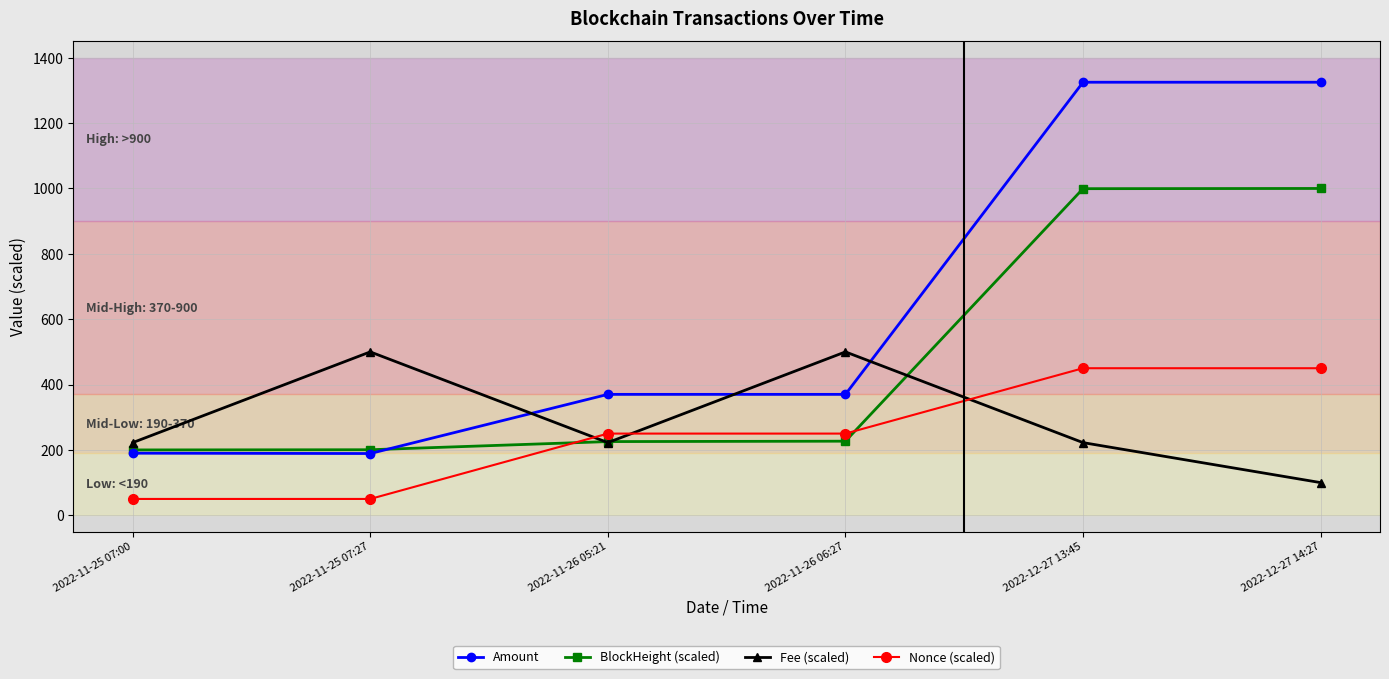

Which series has the largest range (max minus min)?

Amount